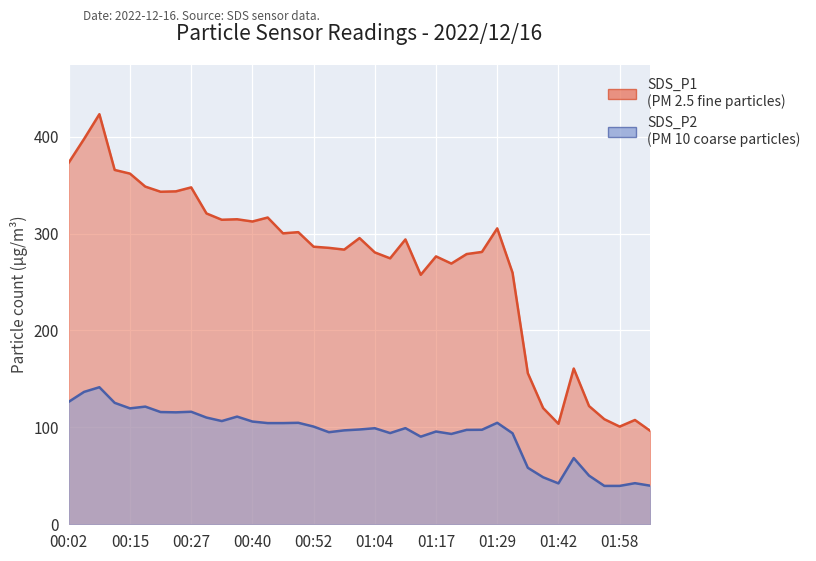

Where does the SDS_P2 series first go above 99?

00:02